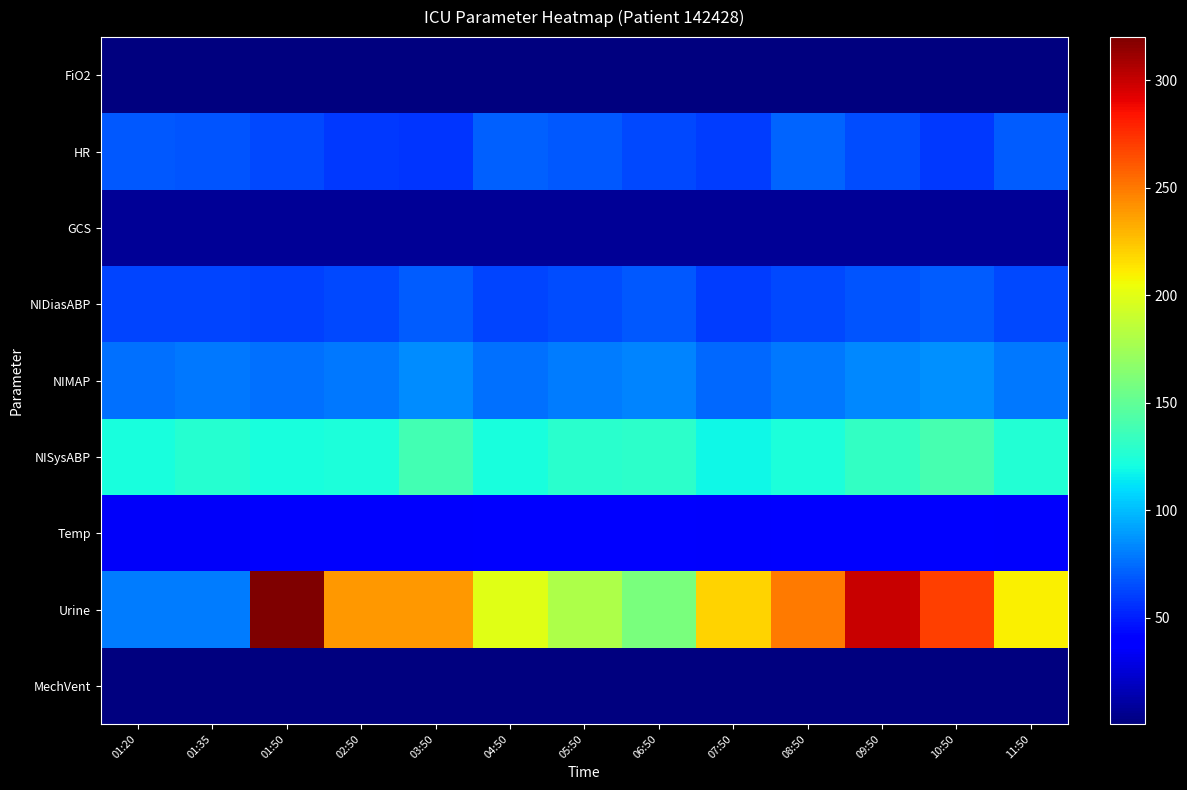

What is the smallest value displayed?

0.5